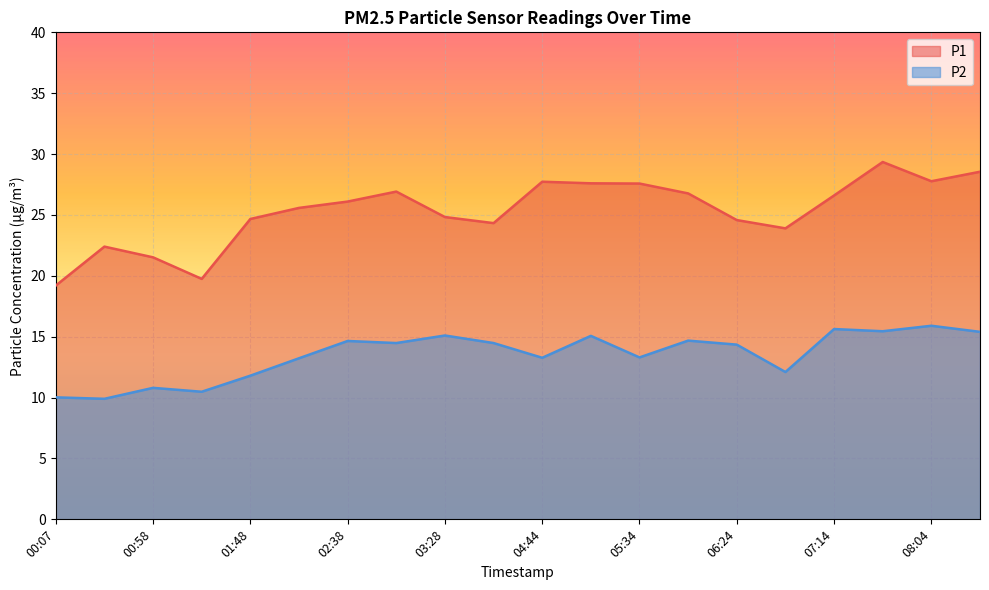

Rank the series at 06:49 from highest to lowest value.

P1, P2